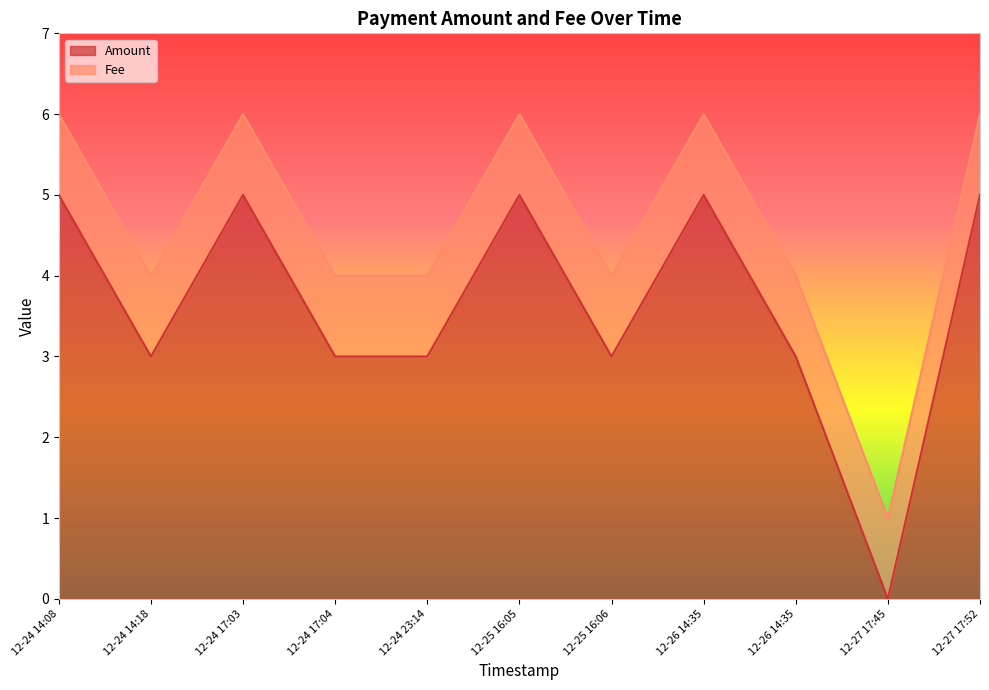

What are all the series names shown in the legend?

Amount, Fee